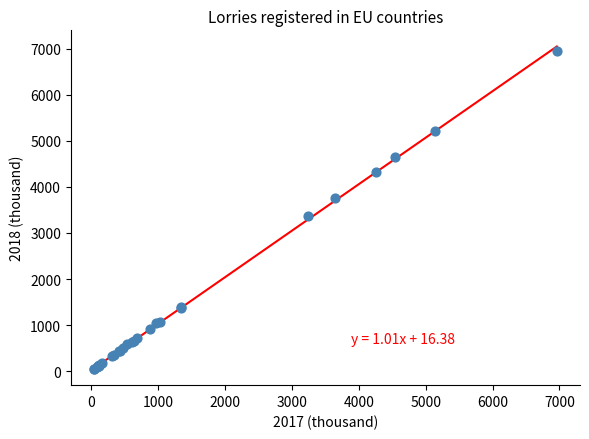

What Y value in the scatter plot is closest to 3496?

3367.7